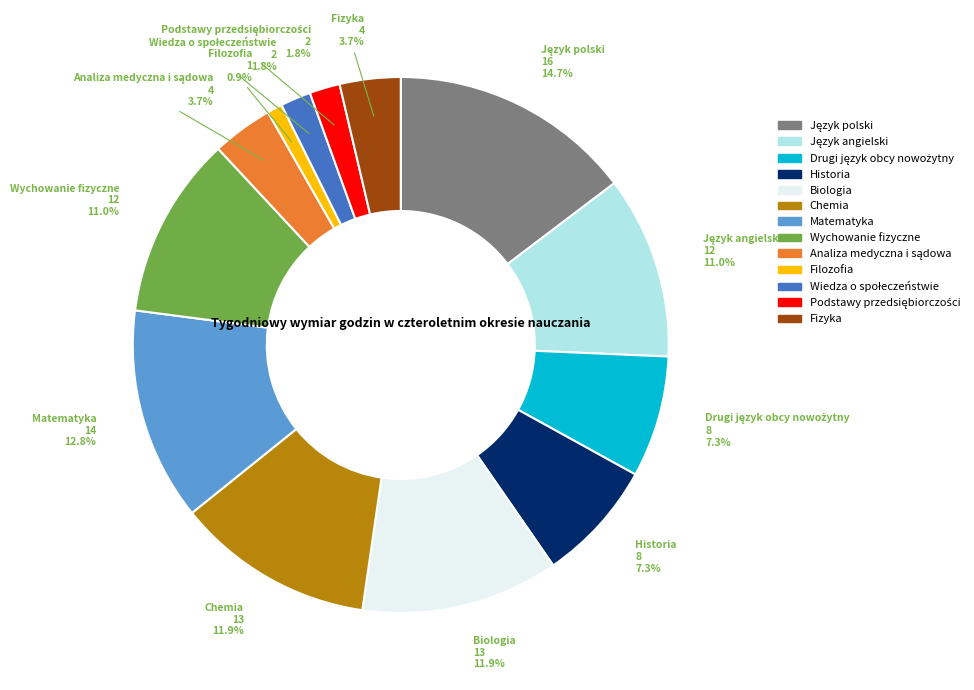

What percentage is NOT represented by Historia?

92.7%